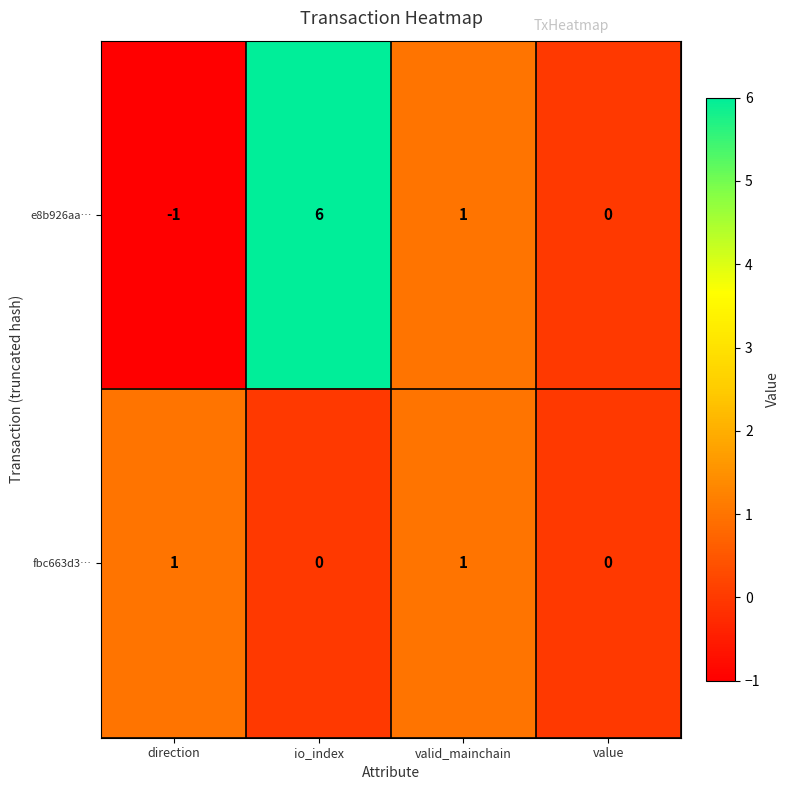

Reading left to right, list all the values displayed in this chart.

e8b926aa…: -1	6	1	0
fbc663d3…: 1	0	1	0